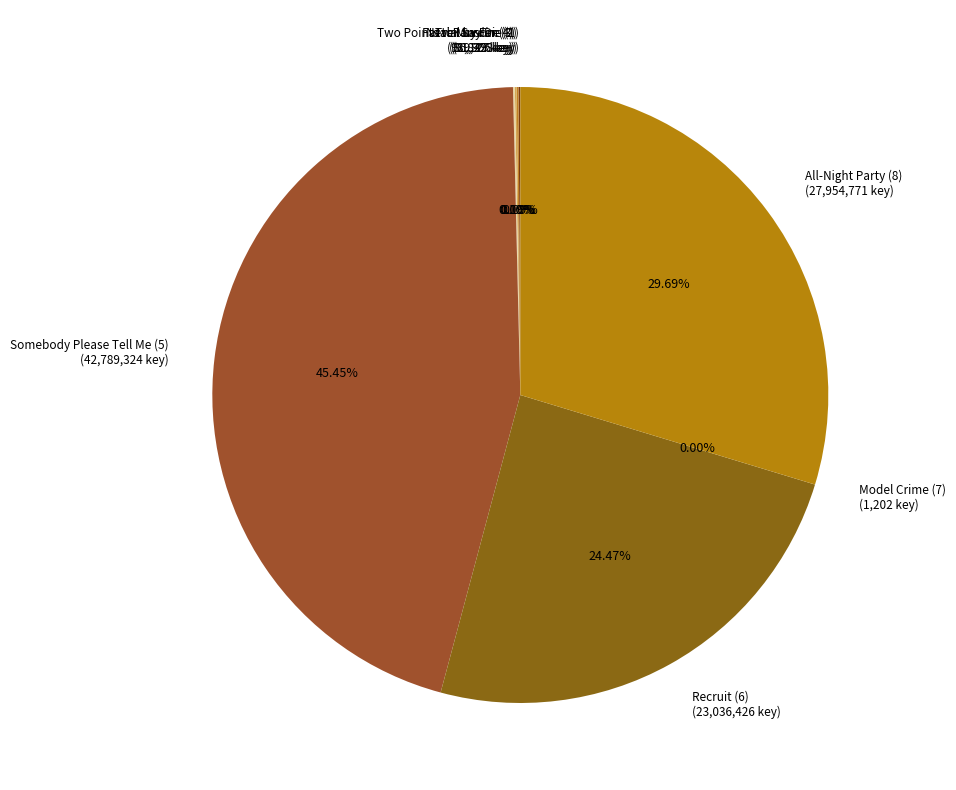

Combined, do All-Night Party (8) and Somebody Please Tell Me (5) account for over 50%?

Yes